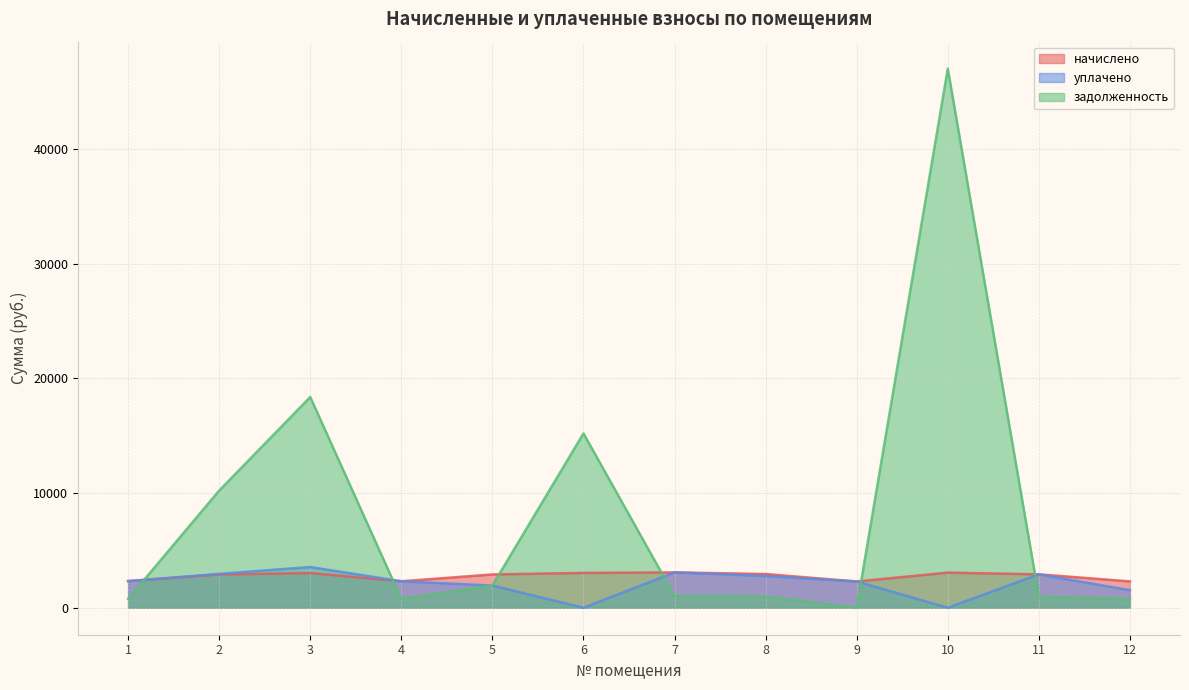

The value of задолженность at 6 is 25461.1. True or false?

False